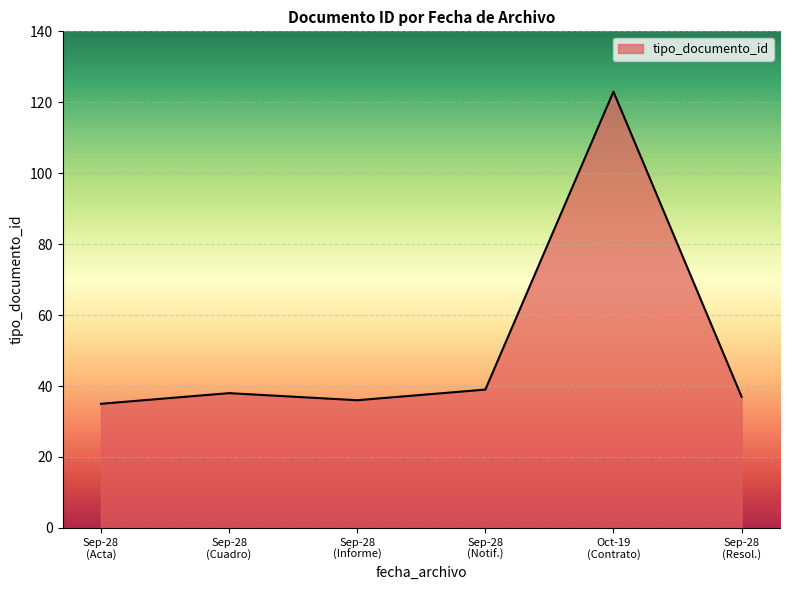

Count the number of categories in the chart.

6